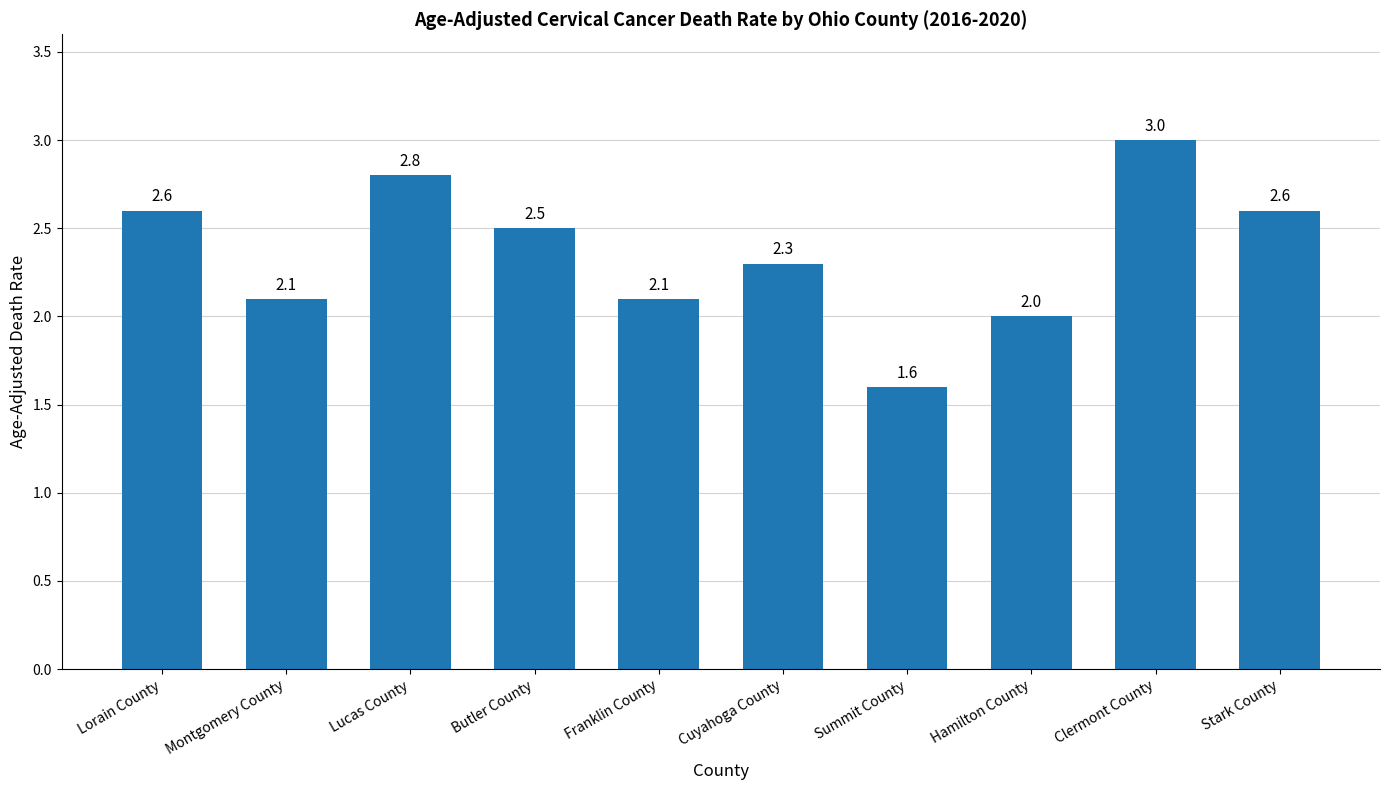

Which label corresponds to the largest value in the chart?

Clermont County